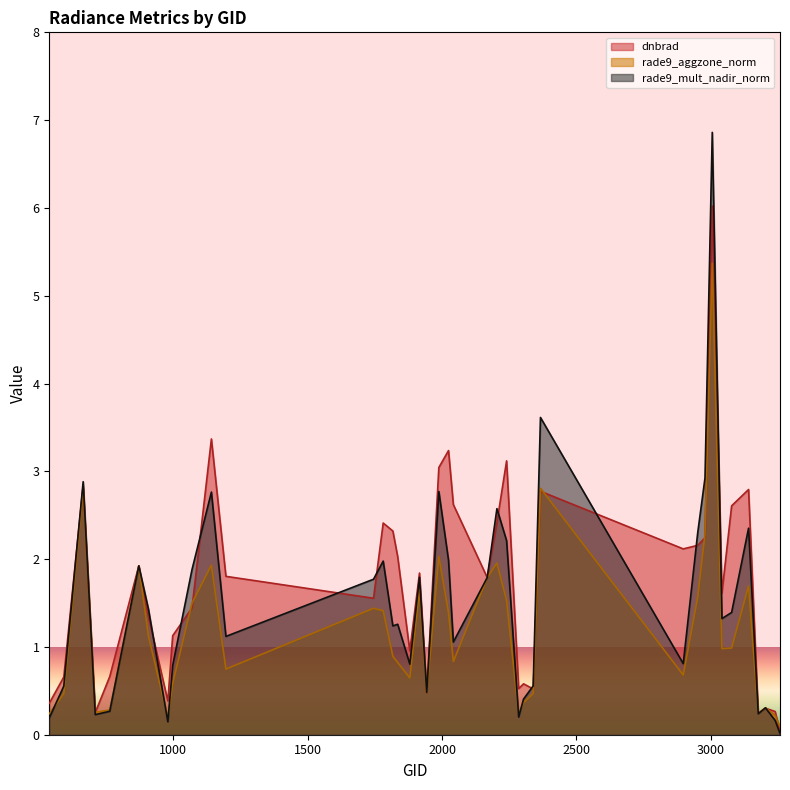

At which label does rade9_mult_nadir_norm reach its peak?

3005